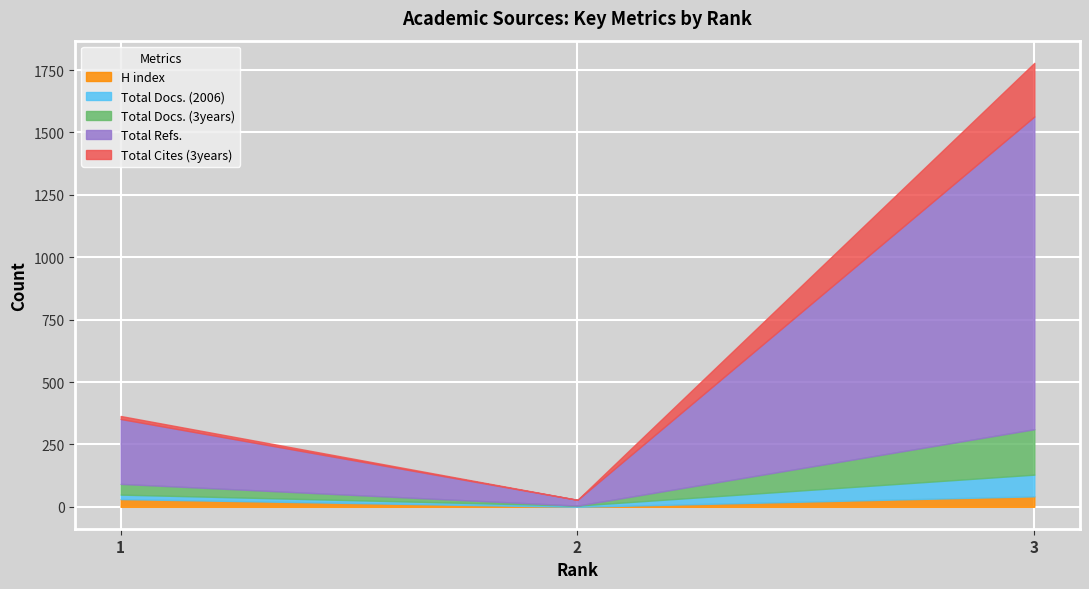

How many values in the Total Refs. series are below 260?

1